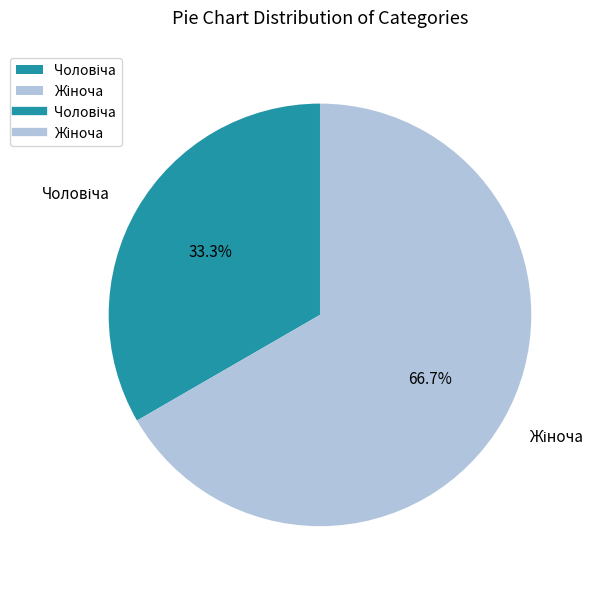

Is there any slice that represents more than half of the pie?

Yes